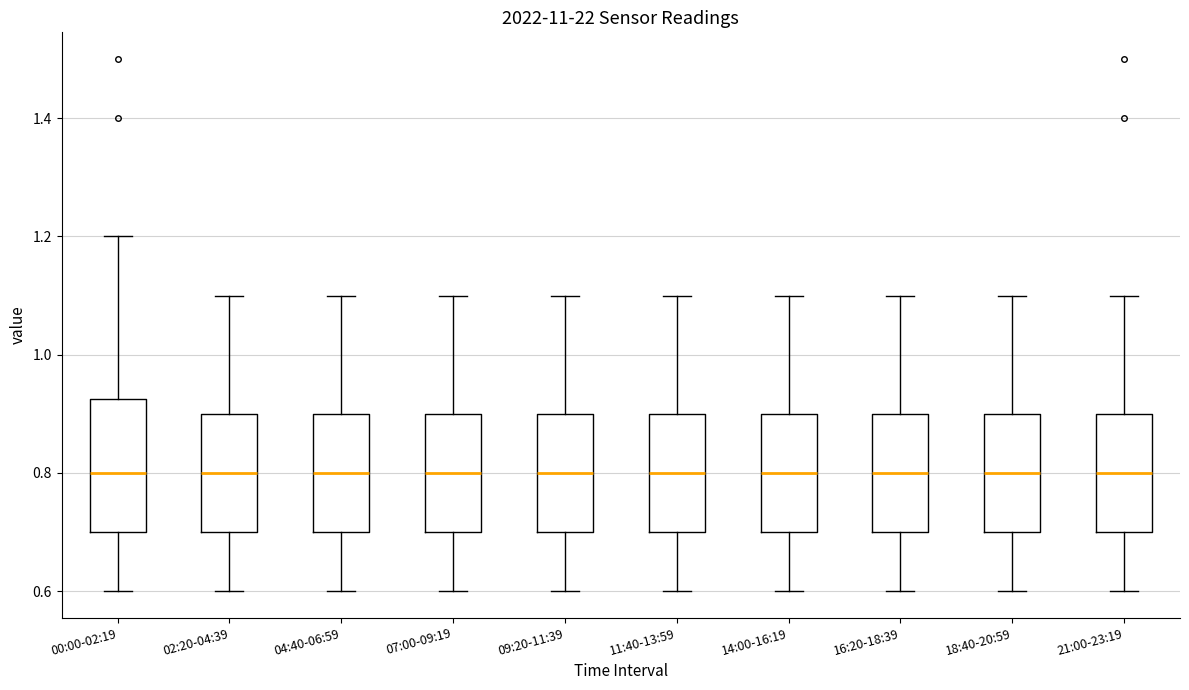

Where does the median line of the box for 16:20-18:39 sit on the y-axis? The values are not printed on the chart, so give them approximately, as read against the axis.

0.80